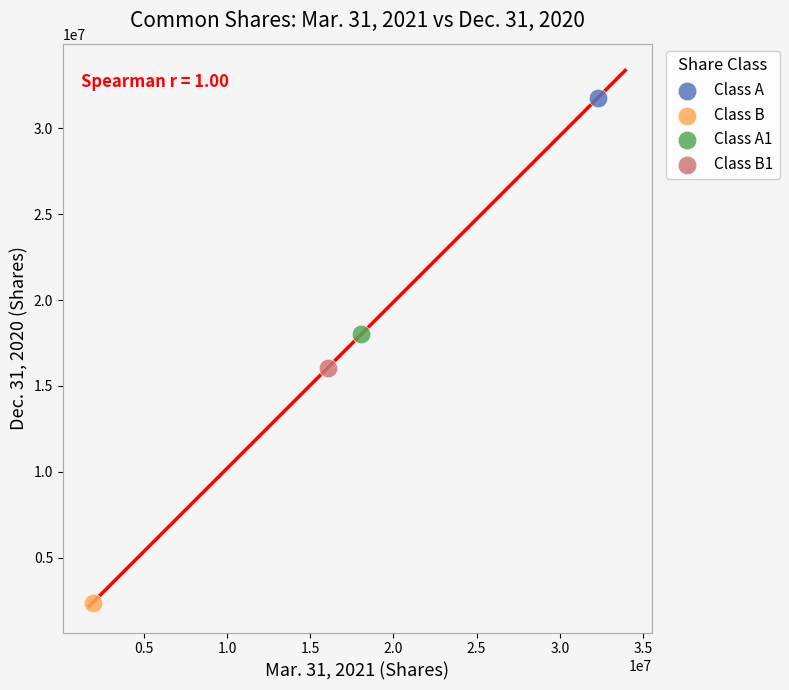

What are all the series names shown in the legend?

Class A, Class B, Class A1, Class B1